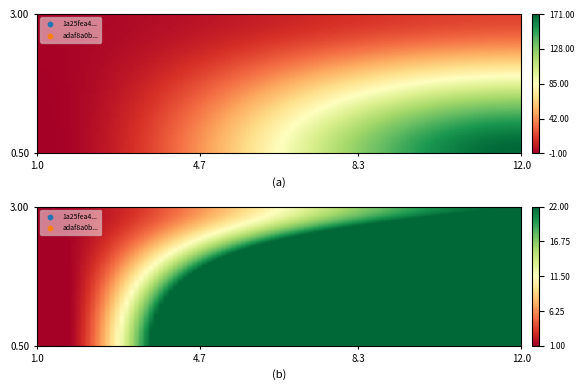

Reading left to right, list all the values displayed in this chart.

1a25fea48de83a51eb8e37732d193e270653e45: -1=-1	1=171
adaf8a0b6553f818dce4d73400d4ead99f48c59: -1=1	1=22